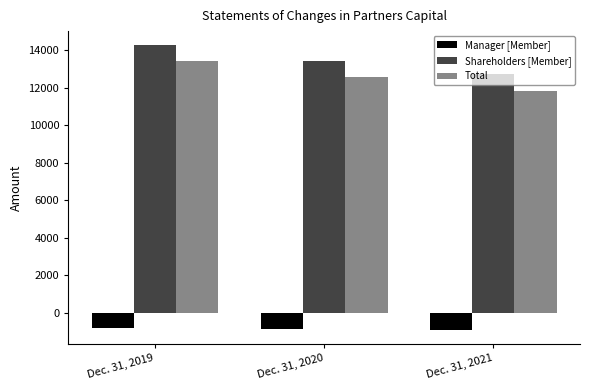

Rank the series at Dec. 31, 2020 from lowest to highest value.

Manager [Member], Total, Shareholders [Member]